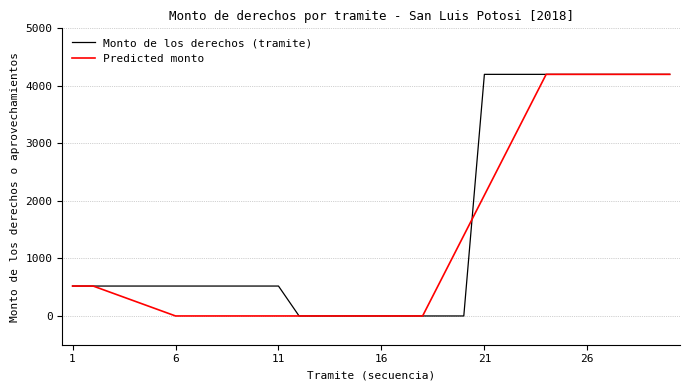

What is the maximum value for Predicted monto?

4200